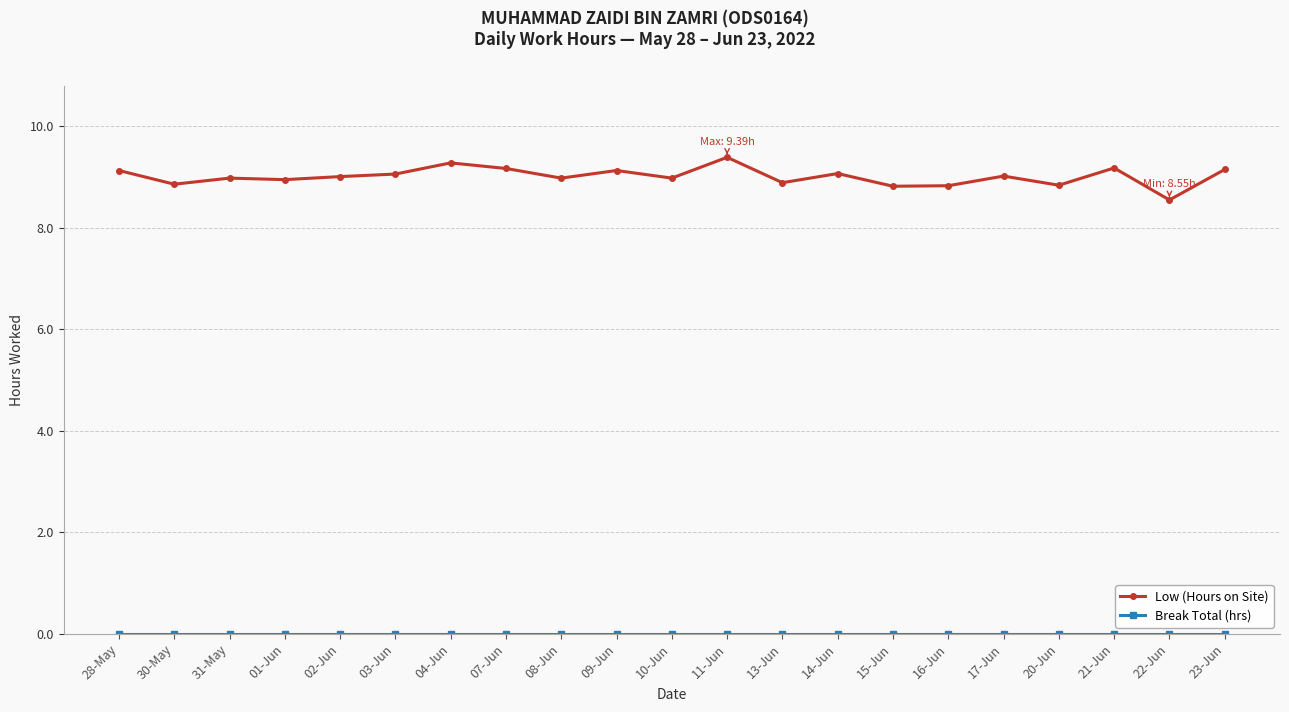

Which series has the largest total across all categories?

Low (Hours on Site)